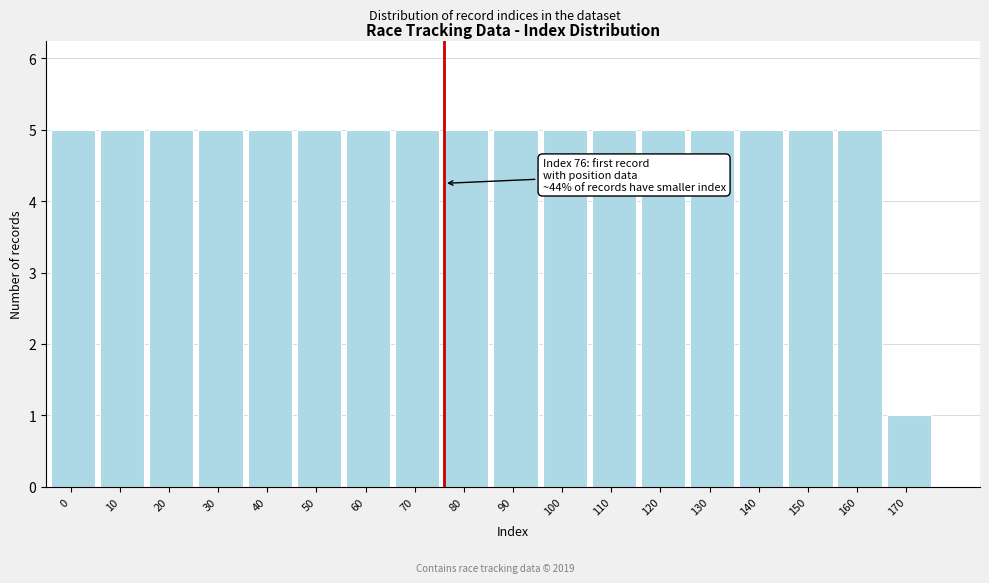

Reading left to right, list all the values displayed in this chart.

0=5	10=5	20=5	30=5	40=5	50=5	60=5	70=5	80=5	90=5	100=5	110=5	120=5	130=5	140=5	150=5	160=5	170=1